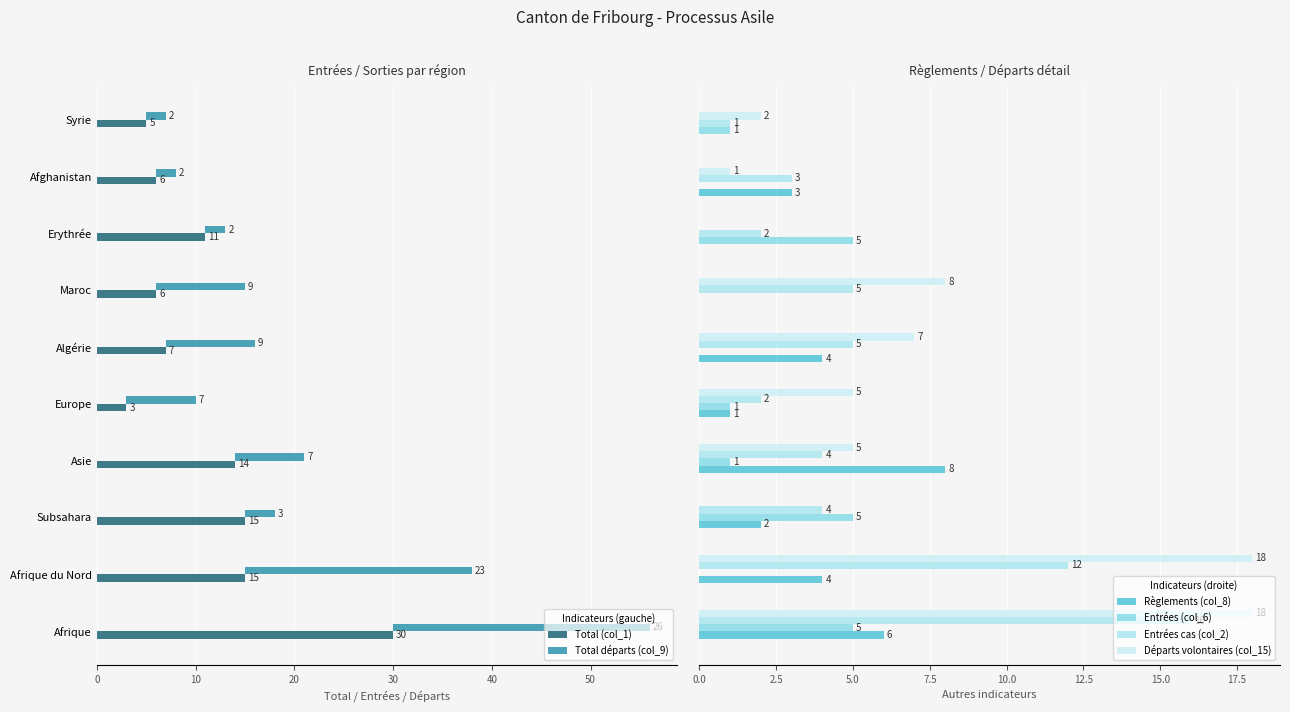

At how many categories does at least one series exceed 17?

2